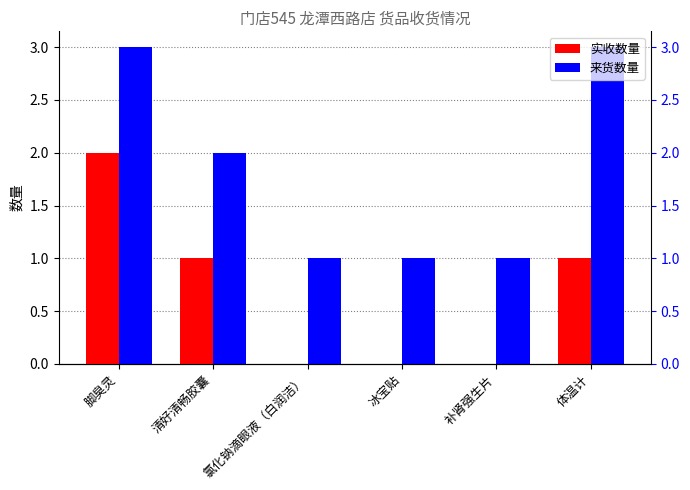

What is the difference between the second highest and minimum values in the 实收数量 series?

1